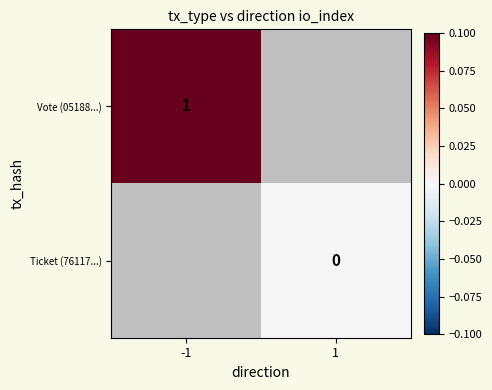

The Vote (05188...) series shows 1 at -1. True or false?

True